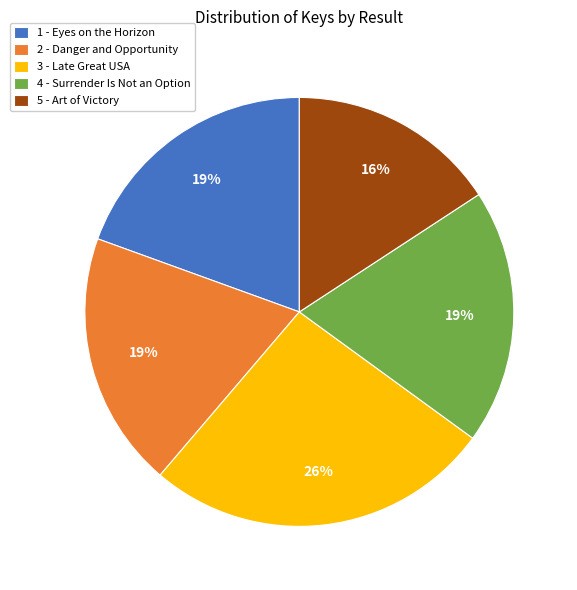

Which slice is the smallest?

5 - Art of Victory